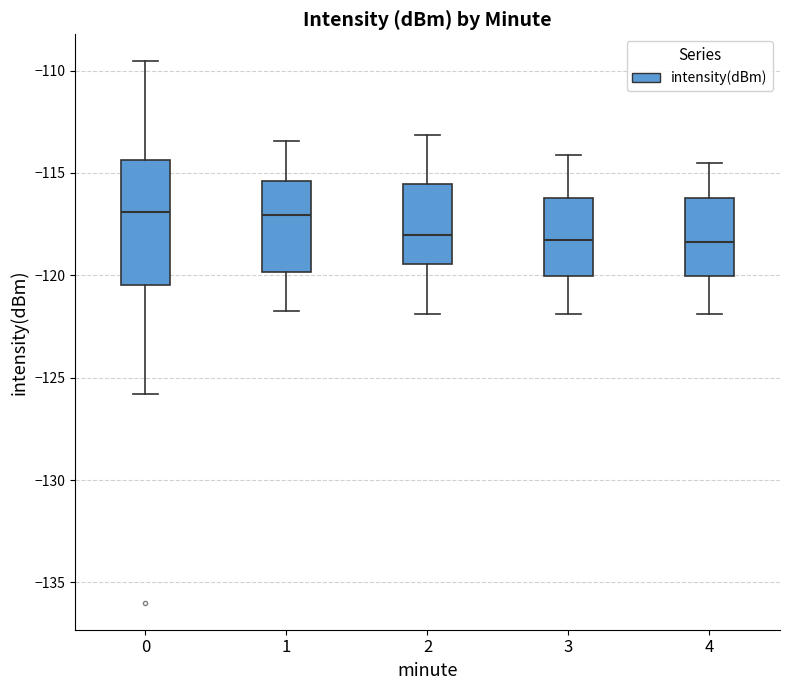

Comparing the boxes themselves (not the whiskers), which one is the tallest?

0